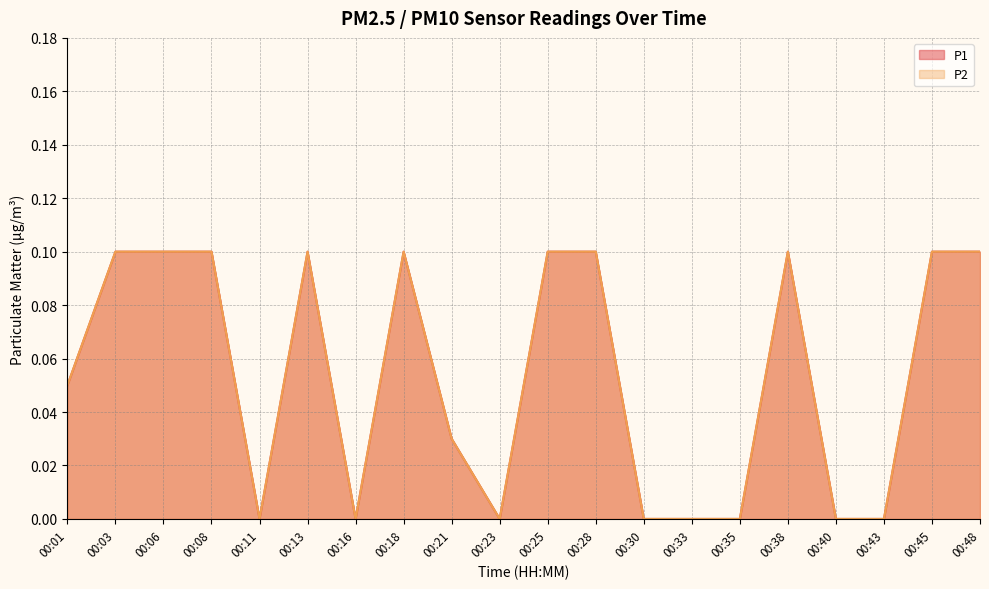

Read the P1 value at 00:45.

0.1